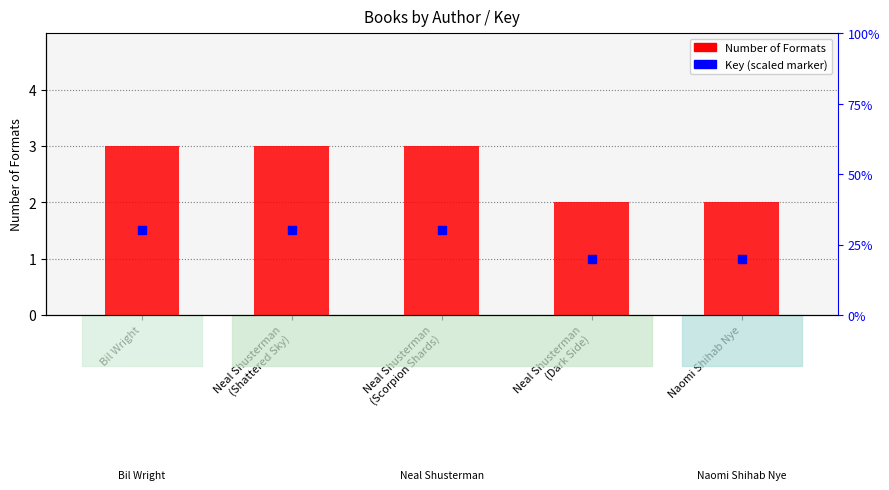

At how many categories does at least one series exceed 2?

3